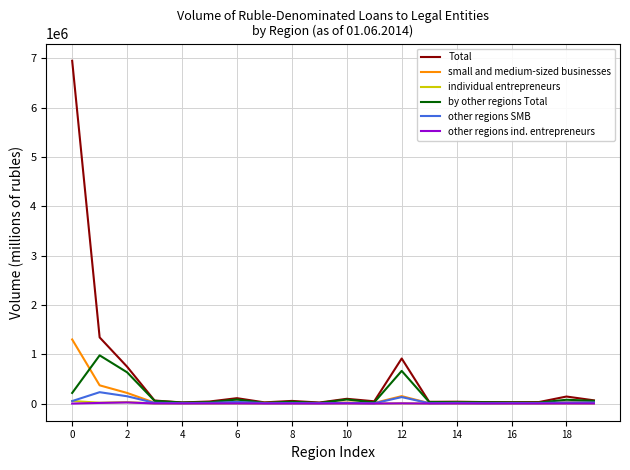

What is the maximum value for small and medium-sized businesses?

1300345